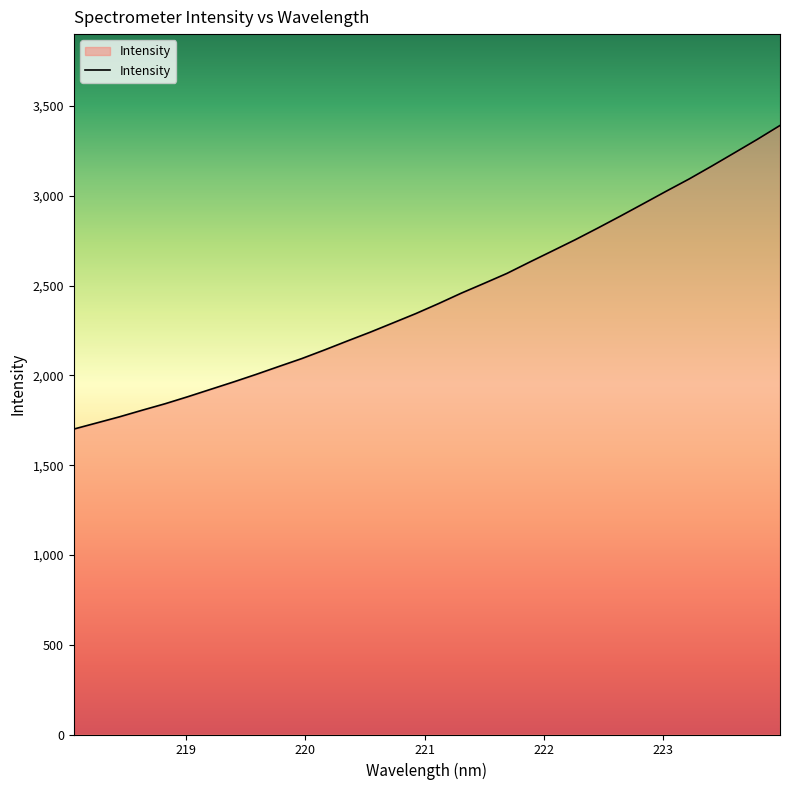

What is the difference between the maximum and minimum values?

1690.8